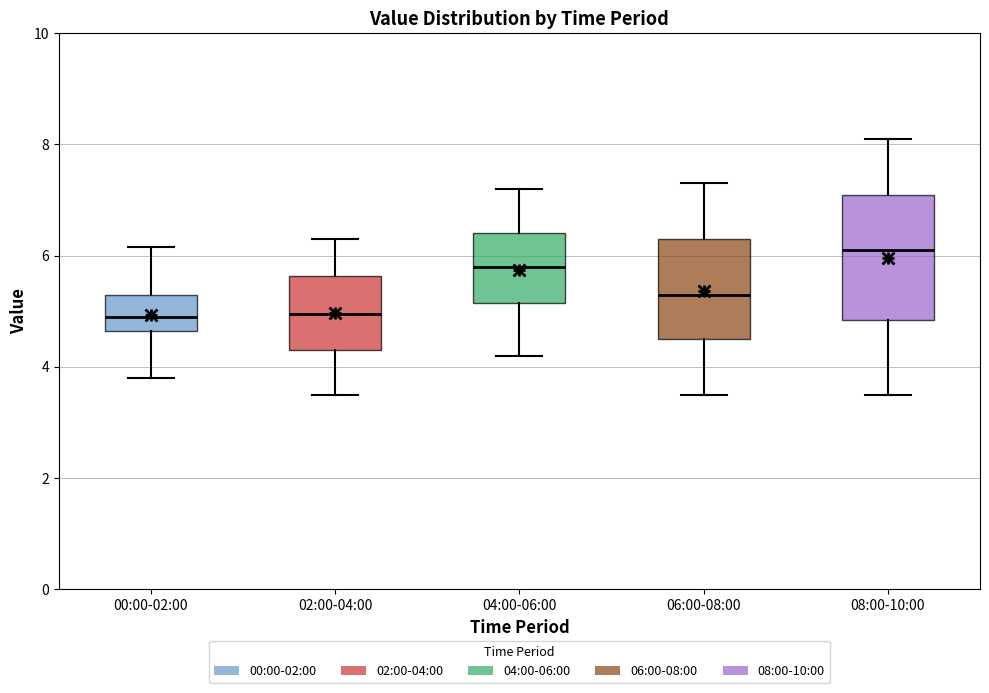

Reading left to right, read every box against the y-axis: the position of its median line, the range the box covers, and the ends of its whiskers. The values are not printed on the chart, so give them approximately, as read against the axis.

00:00-02:00: median 5.0, box 4.6 to 5.4, whiskers 3.8 to 6.2
02:00-04:00: median 5.0, box 4.4 to 5.6, whiskers 3.6 to 6.4
04:00-06:00: median 5.8, box 5.2 to 6.4, whiskers 4.2 to 7.2
06:00-08:00: median 5.4, box 4.6 to 6.4, whiskers 3.6 to 7.4
08:00-10:00: median 6.2, box 4.8 to 7.2, whiskers 3.6 to 8.2